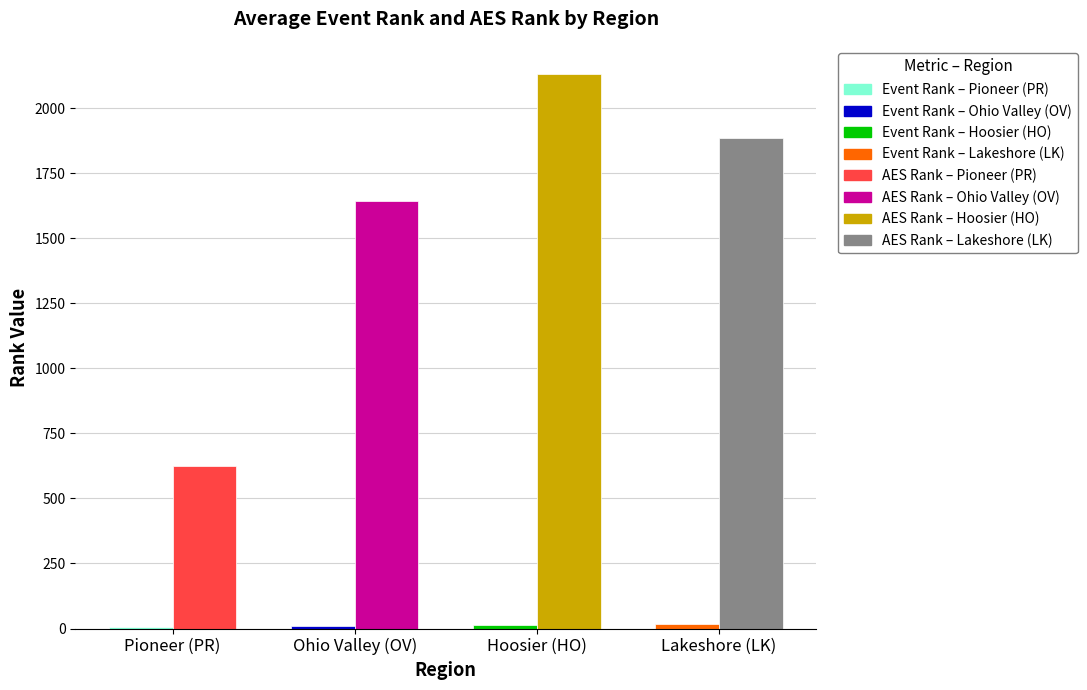

Which category has the highest value across all series?

Hoosier (HO)